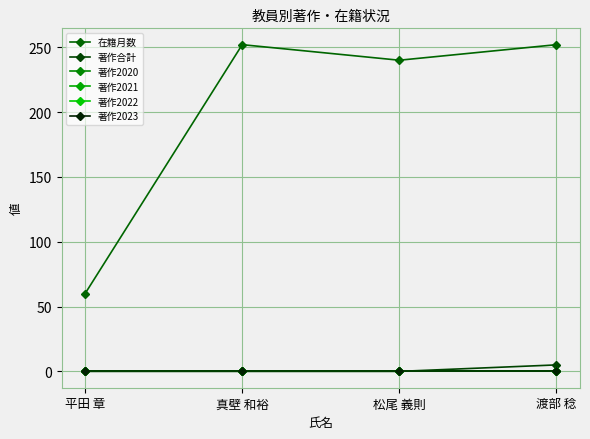

Is this an area chart (filled region under the line)?

No